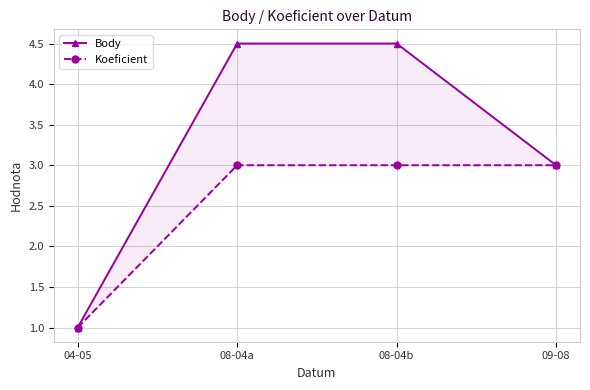

True or false: Koeficient and Body intersect in this chart.

False